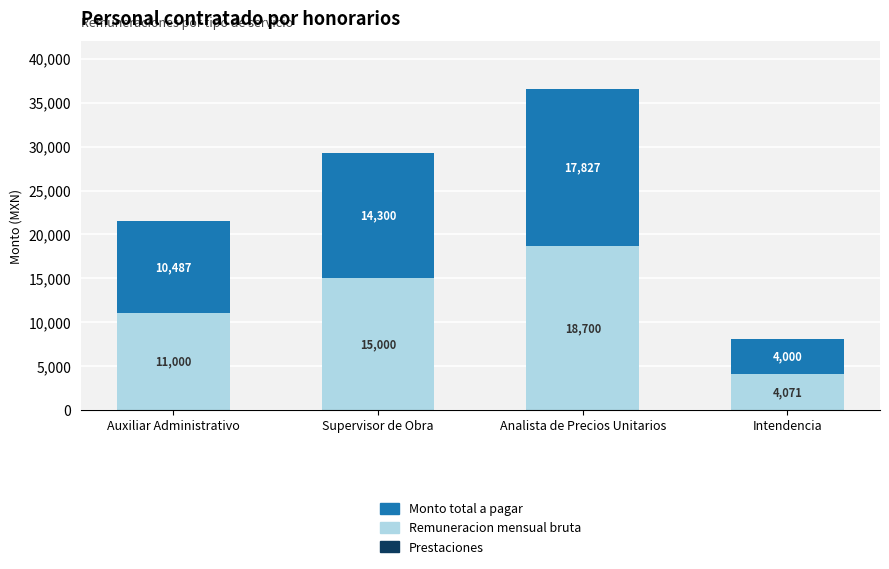

Rank the categories by Remuneracion mensual bruta value from highest to lowest.

Analista de Precios Unitarios, Supervisor de Obra, Auxiliar Administrativo, Intendencia